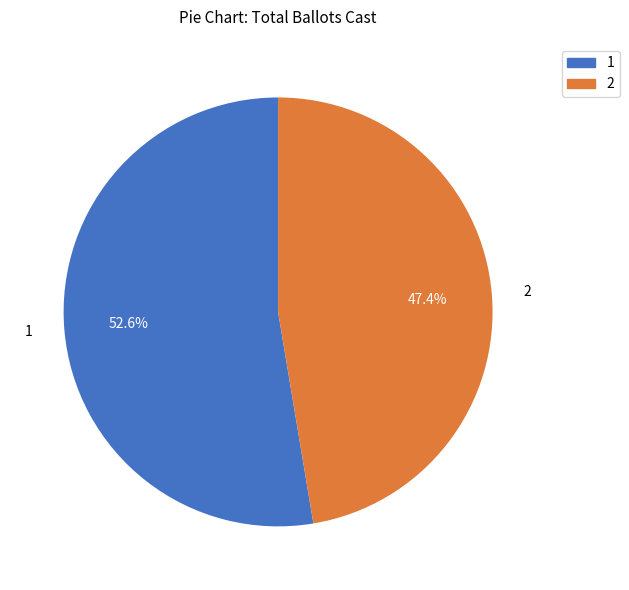

Does 2 represent more than half of the total?

No